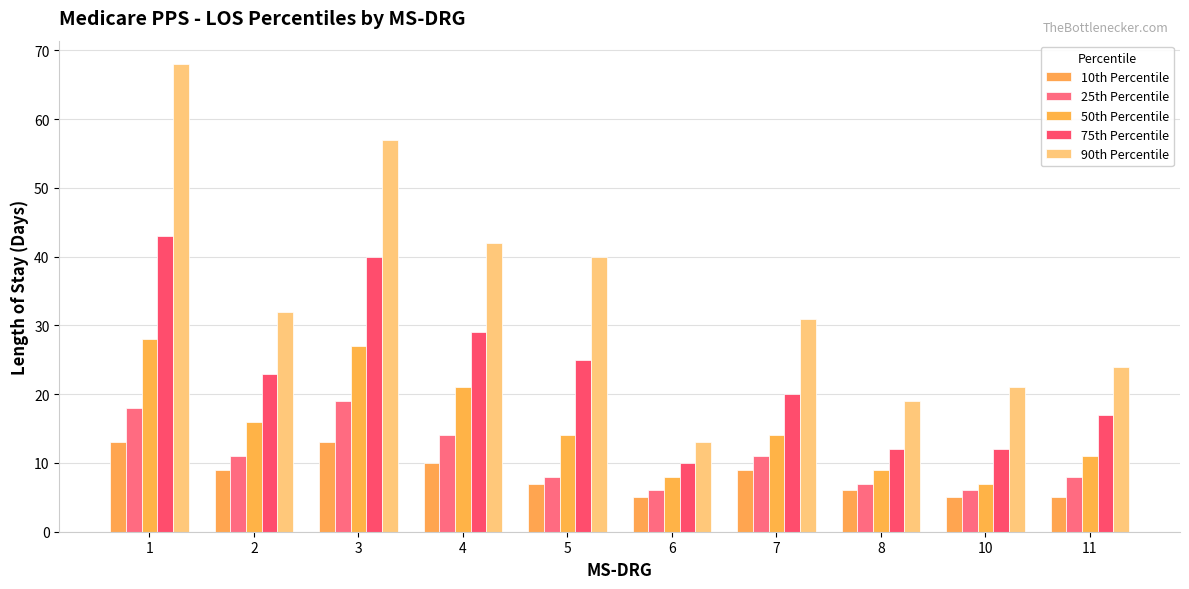

Reading right to left, what are all the values shown in this chart?

10th Percentile: 11=5	10=5	8=6	7=9	6=5	5=7	4=10	3=13	2=9	1=13
25th Percentile: 11=8	10=6	8=7	7=11	6=6	5=8	4=14	3=19	2=11	1=18
50th Percentile: 11=11	10=7	8=9	7=14	6=8	5=14	4=21	3=27	2=16	1=28
75th Percentile: 11=17	10=12	8=12	7=20	6=10	5=25	4=29	3=40	2=23	1=43
90th Percentile: 11=24	10=21	8=19	7=31	6=13	5=40	4=42	3=57	2=32	1=68